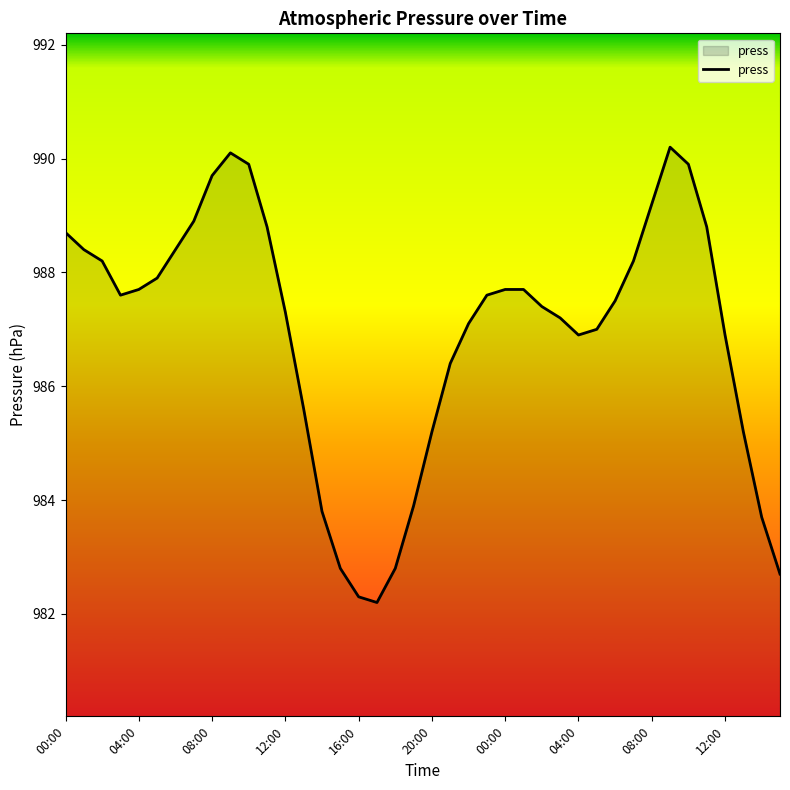

What is the difference between the maximum and minimum values?

8.0